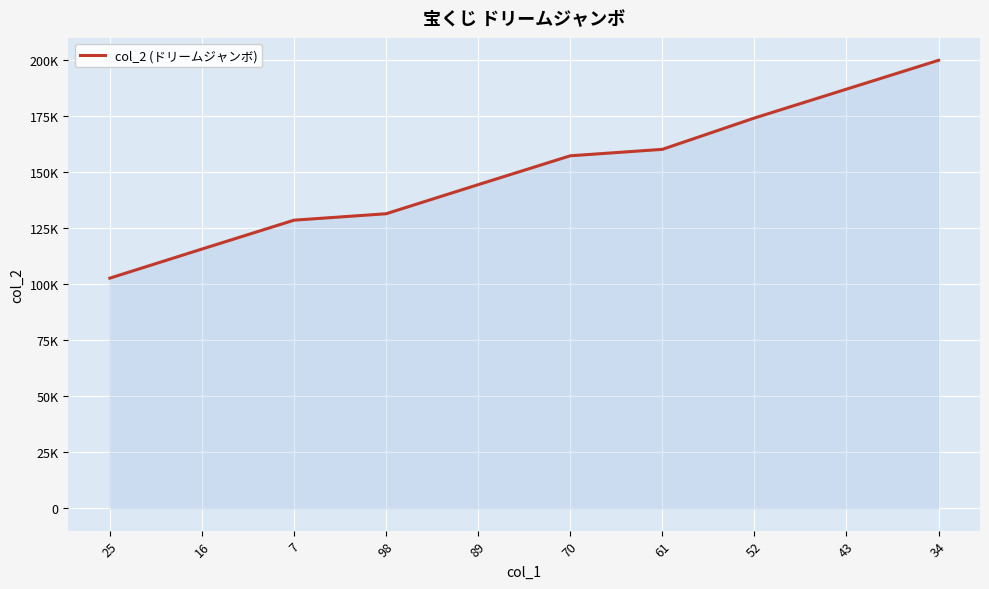

At which label is the value closest to 151163?

70